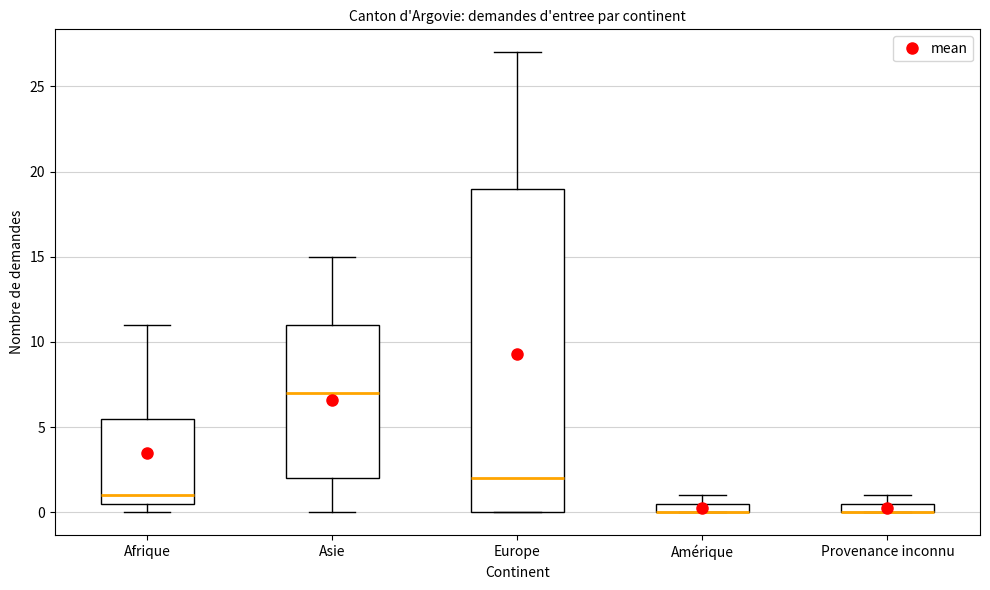

Where is the lower edge of the box for Europe on the y-axis? The values are not printed on the chart, so give them approximately, as read against the axis.

0.0